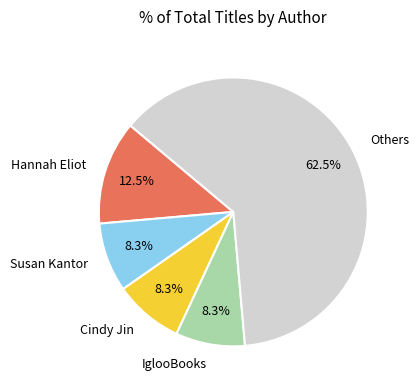

Is it true that IglooBooks is 8% of the pie?

True